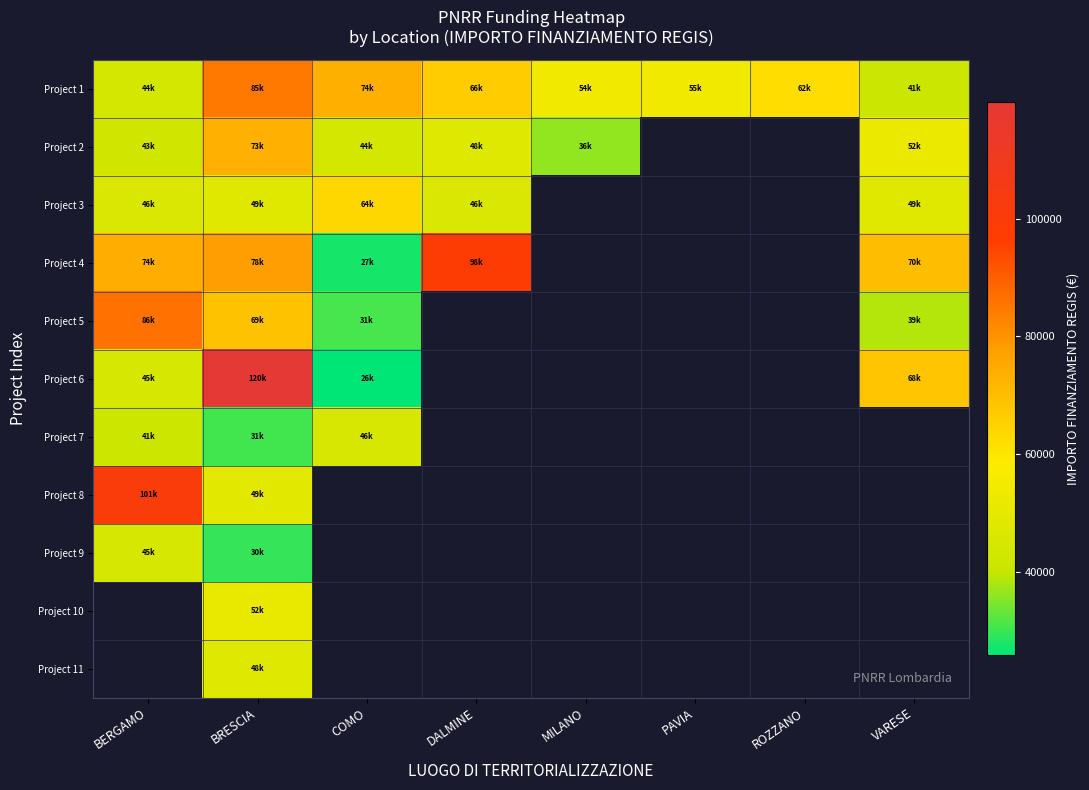

How many series are shown in this chart?

11